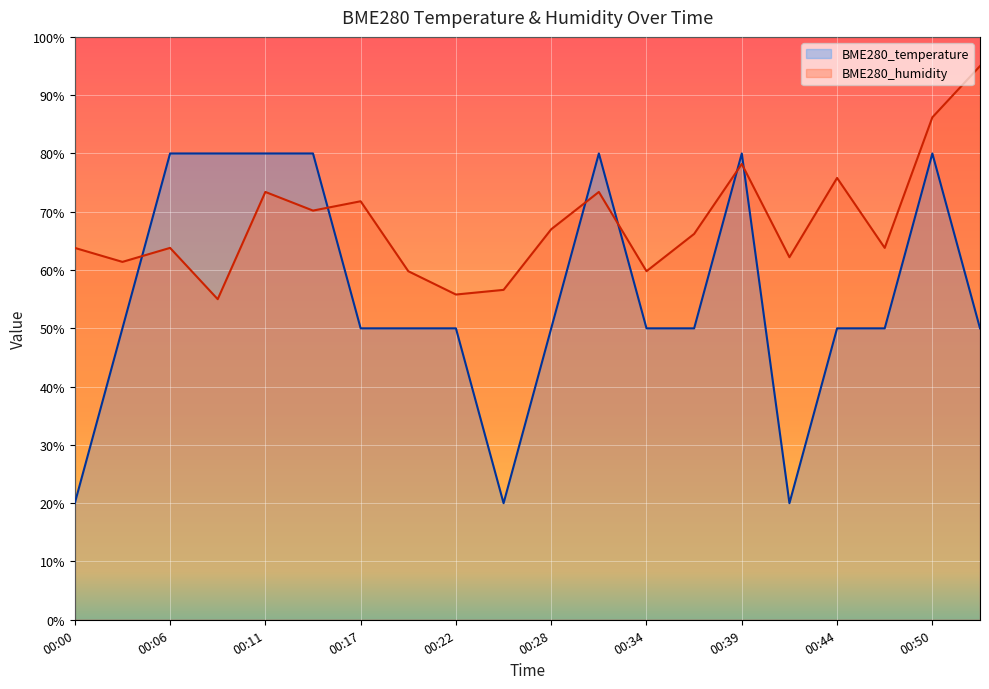

Does the chart display data point markers on the line(s)?

No